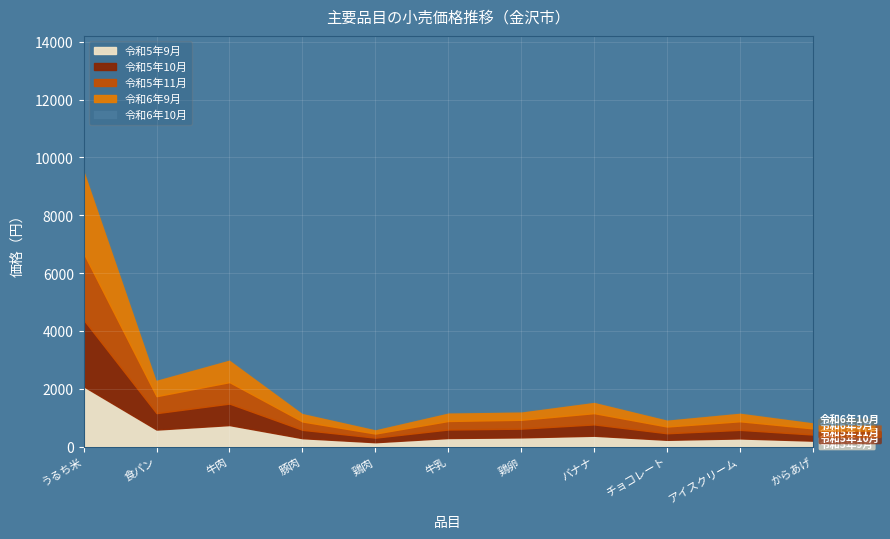

Which series has the widest spread of values?

令和6年10月